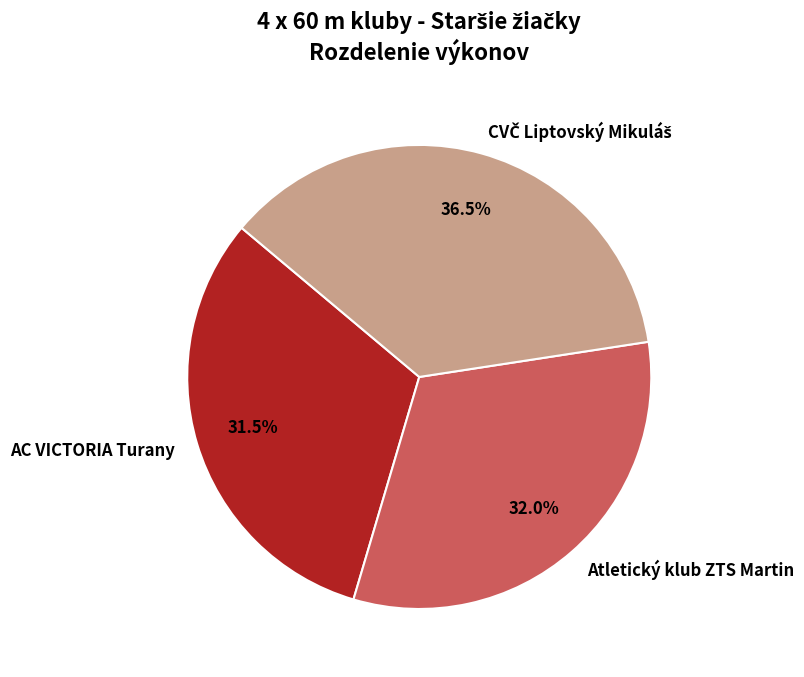

How many slices are in this pie chart?

3